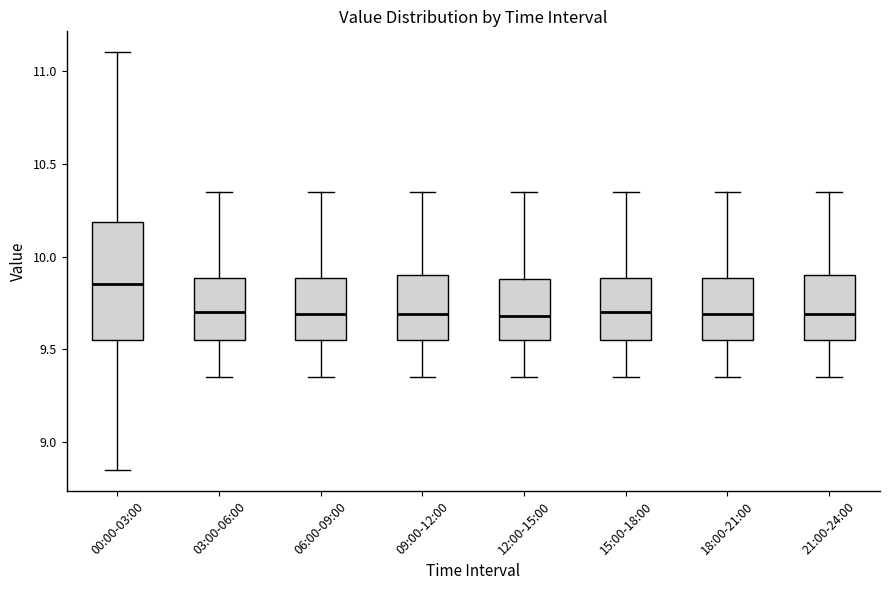

Reading left to right, read every box against the y-axis: the position of its median line, the range the box covers, and the ends of its whiskers. The values are not printed on the chart, so give them approximately, as read against the axis.

00:00-03:00: median 9.85, box 9.55 to 10.20, whiskers 8.85 to 11.10
03:00-06:00: median 9.70, box 9.55 to 9.90, whiskers 9.35 to 10.35
06:00-09:00: median 9.70, box 9.55 to 9.90, whiskers 9.35 to 10.35
09:00-12:00: median 9.70, box 9.55 to 9.90, whiskers 9.35 to 10.35
12:00-15:00: median 9.70, box 9.55 to 9.90, whiskers 9.35 to 10.35
15:00-18:00: median 9.70, box 9.55 to 9.90, whiskers 9.35 to 10.35
18:00-21:00: median 9.70, box 9.55 to 9.90, whiskers 9.35 to 10.35
21:00-24:00: median 9.70, box 9.55 to 9.90, whiskers 9.35 to 10.35